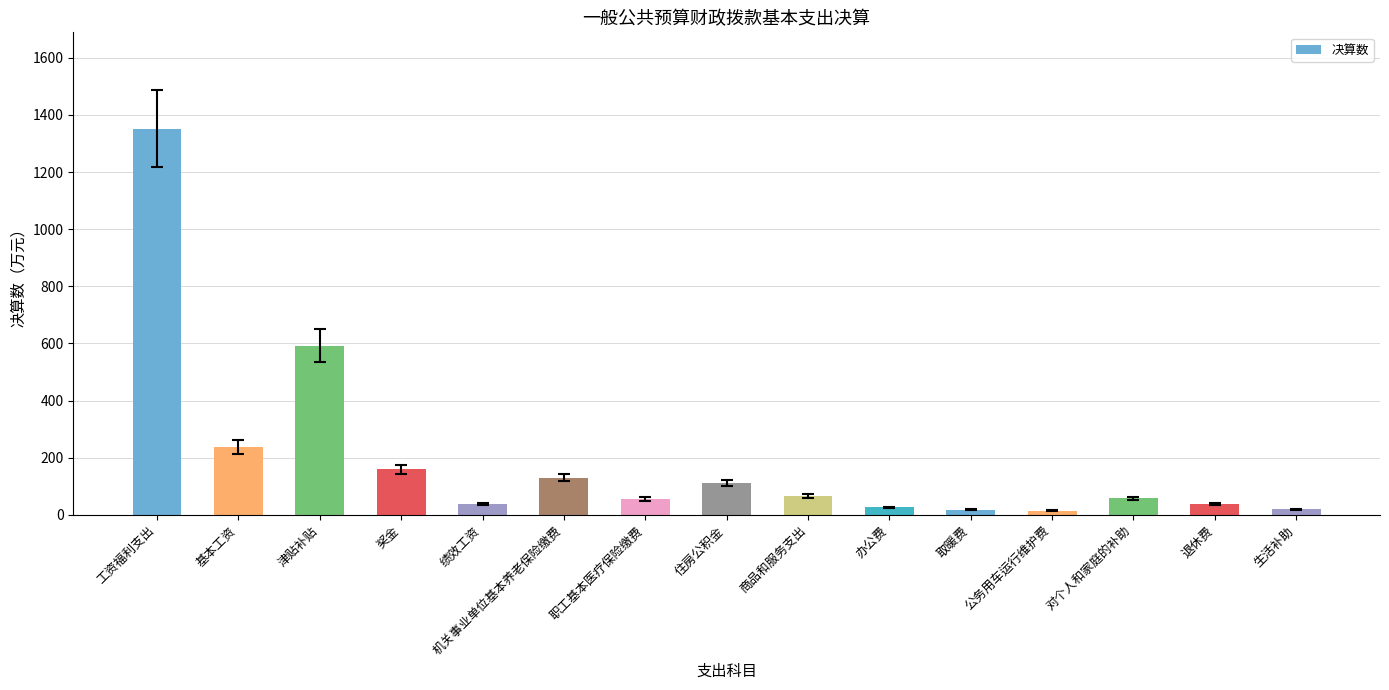

What is the value of the 13th bar from the left?

57.1